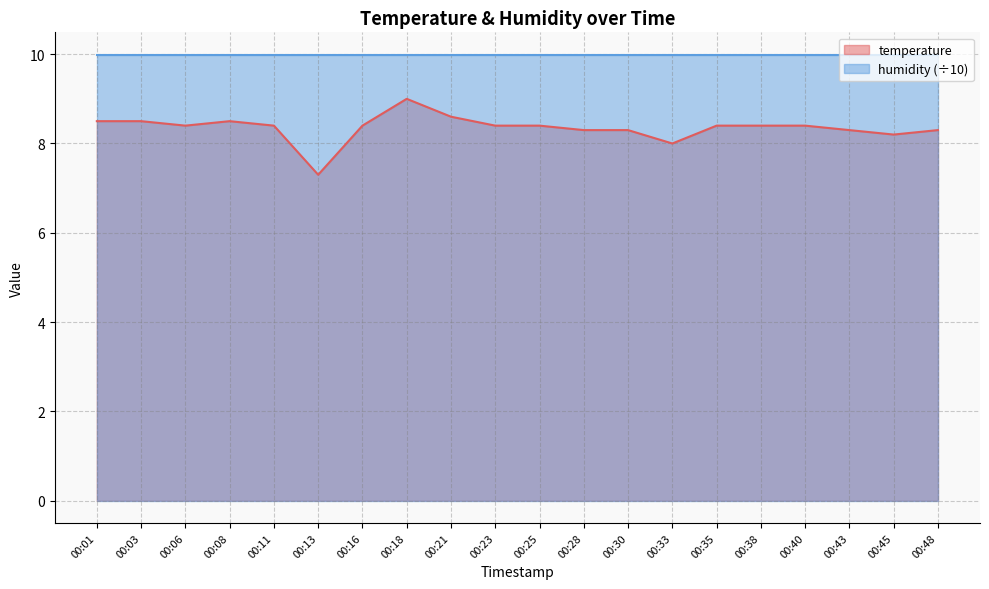

The value at 00:11 is 8.4. True or false?

True